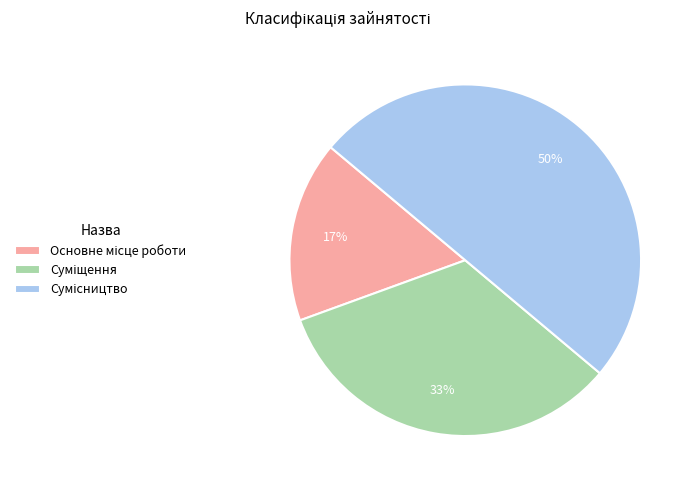

To the nearest percent, what is the difference between the largest and smallest slice percentages?

33%